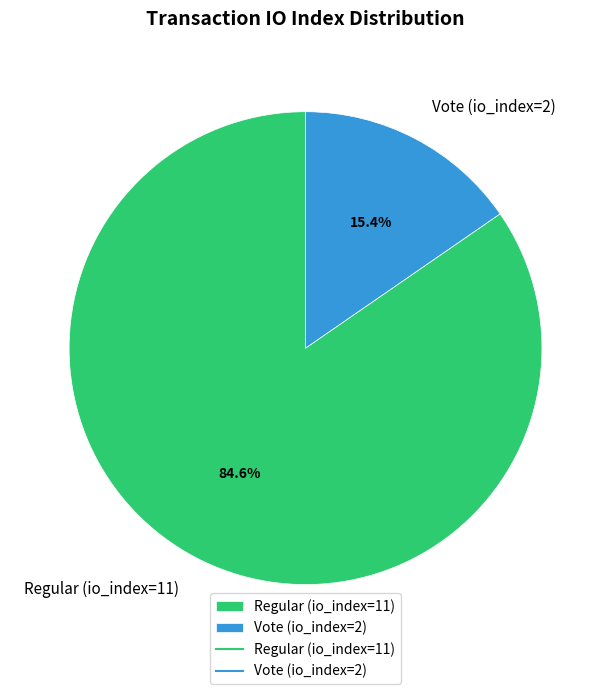

Rank the categories by value from highest to lowest.

Regular (io_index=11), Vote (io_index=2)